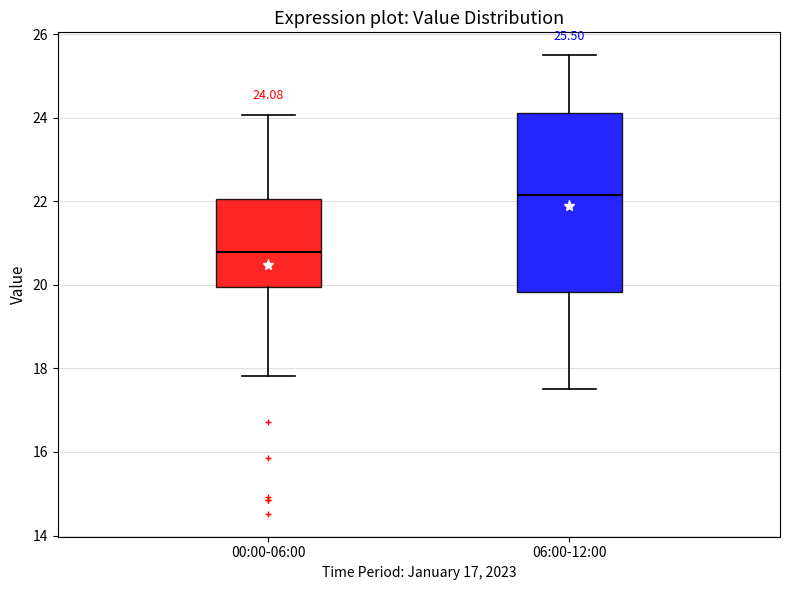

Which box has the lowest median line?

00:00-06:00